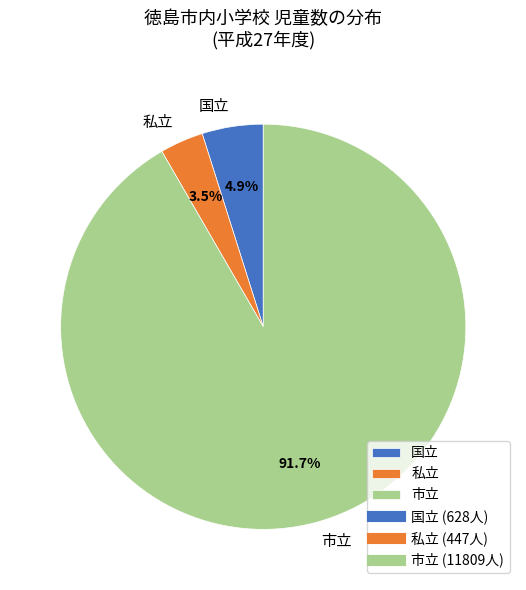

To the nearest percent, what is the average slice percentage?

33%